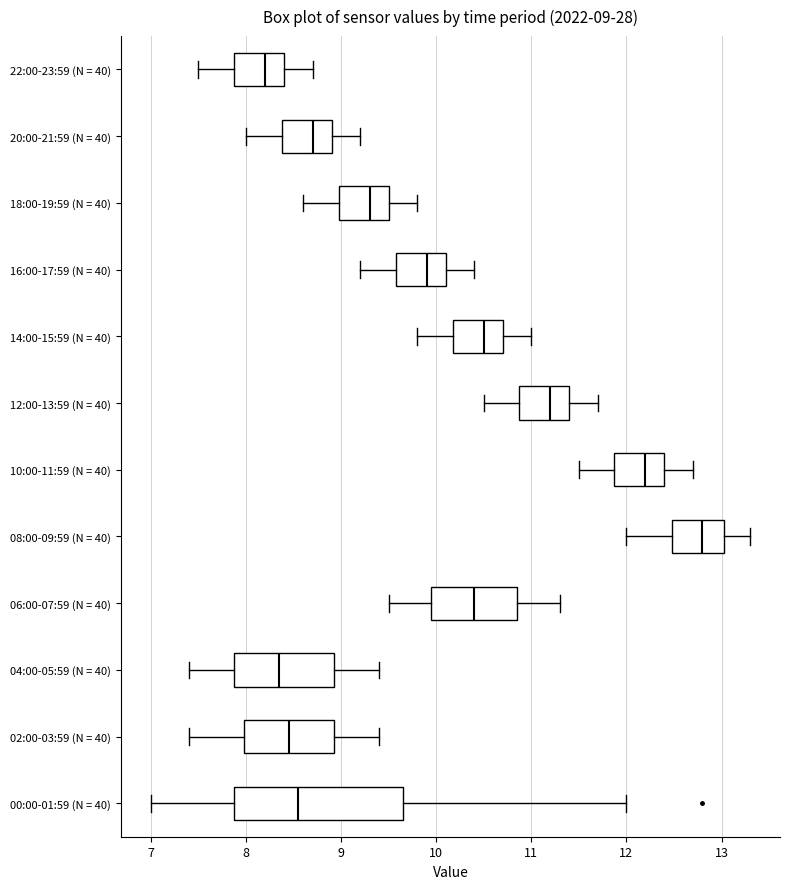

Which box has the furthest to the left median line?

22:00-23:59 (N = 40)